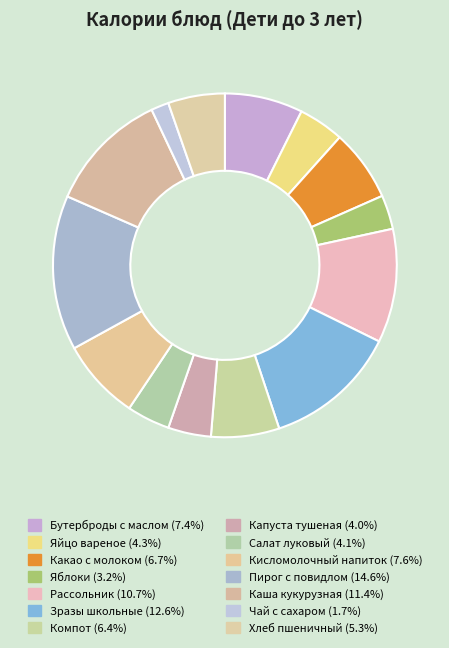

Rank the categories by value from lowest to highest.

Чай с сахаром, Яблоки, Капуста тушеная, Салат луковый, Яйцо вареное, Хлеб пшеничный, Компот, Какао с молоком, Бутерброды с маслом, Кисломолочный напиток, Рассольник, Каша кукурузная, Зразы школьные, Пирог с повидлом